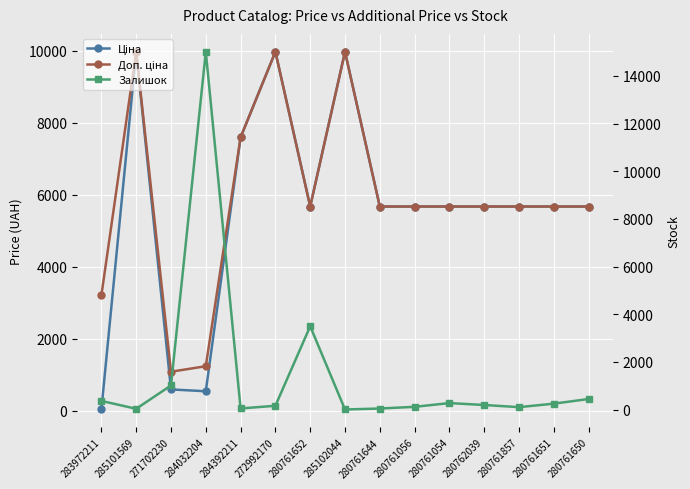

At which label does Ціна reach its peak?

285101569